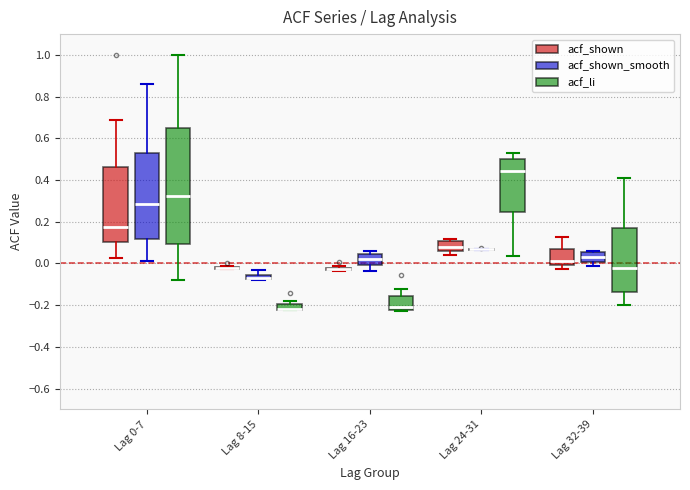

Which box is the tallest, from its lower edge to its upper edge?

Lag 0-7 (acf_li)